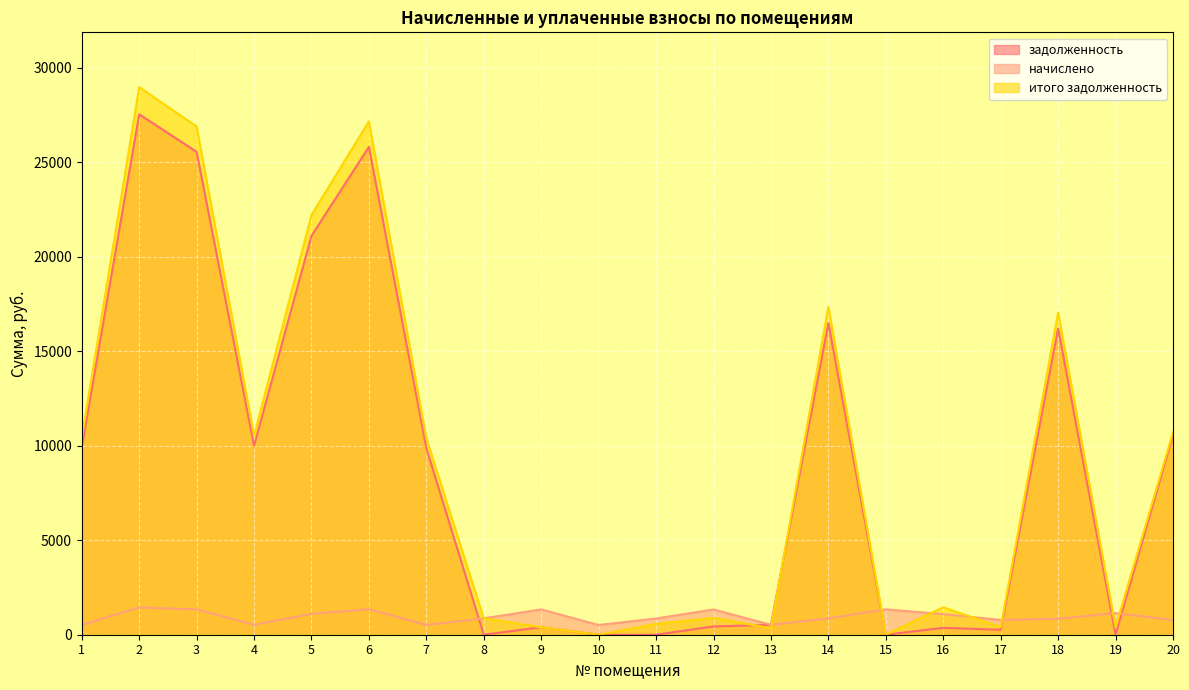

Where does the задолженность series first go above 9875?

1